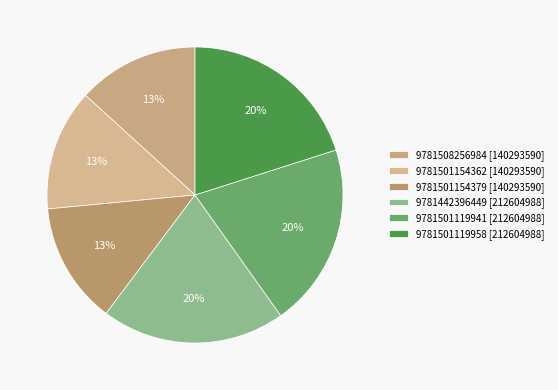

The 9781501119941 slice represents 12% of the pie. True or false?

False